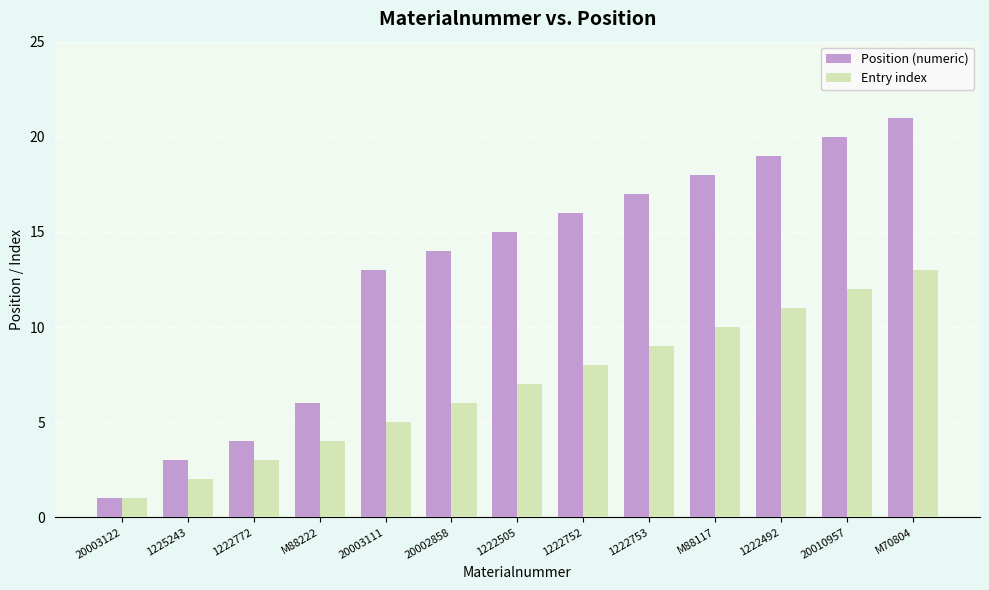

Which series changed the most between 1222772 and 1222752?

Position (numeric)